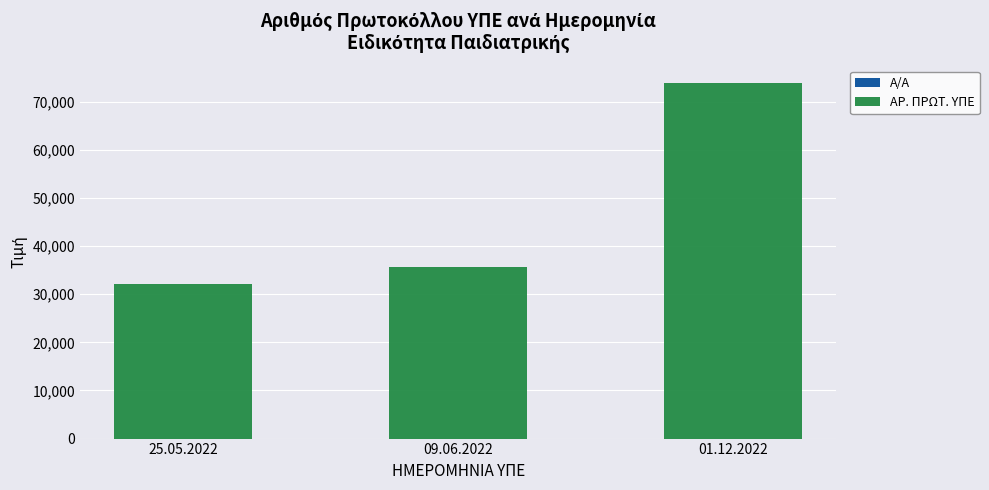

The value of ΑΡ. ΠΡΩΤ. ΥΠΕ at 09.06.2022 is 19754. True or false?

False